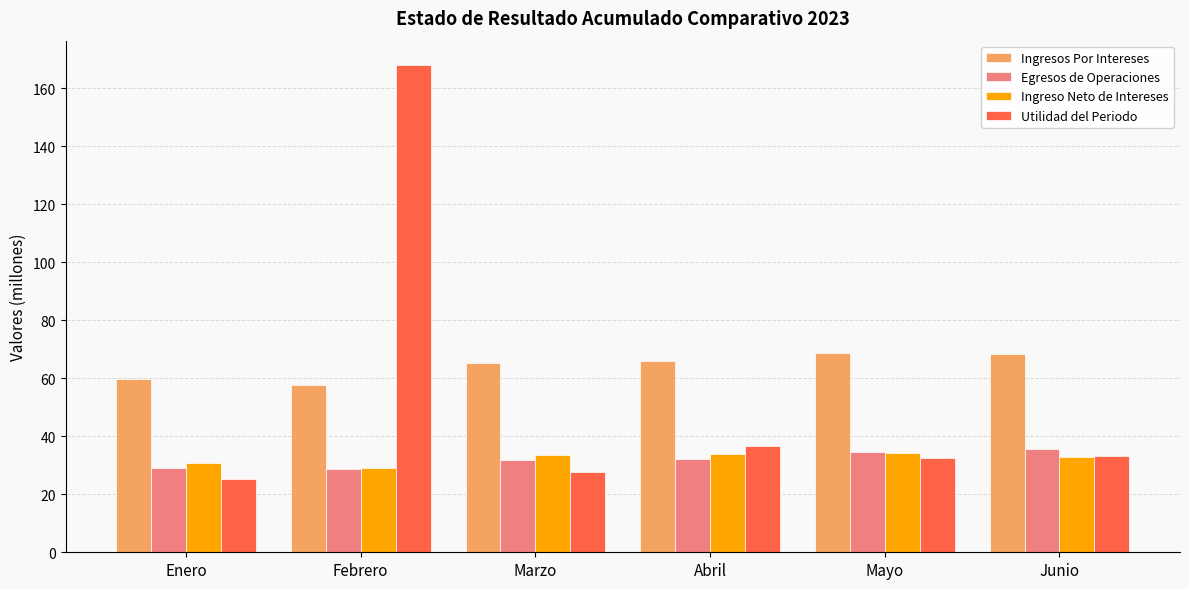

What is the maximum value shown in the chart?

168.0